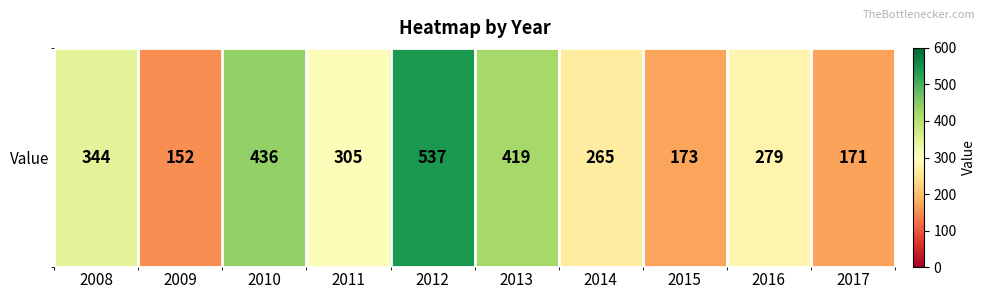

Rank the categories by value from highest to lowest.

2012, 2010, 2013, 2008, 2011, 2016, 2014, 2015, 2017, 2009